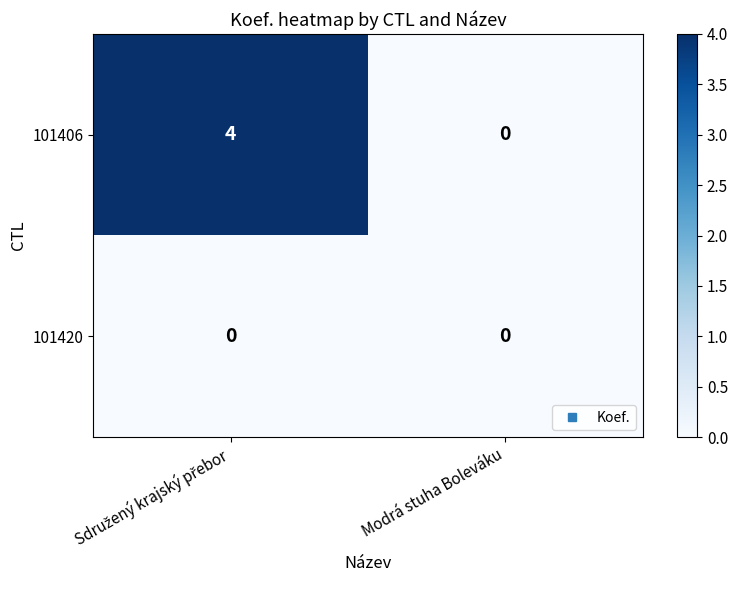

Reading right to left, extract all data points from this chart.

101406: 0	4
101420: 0	0